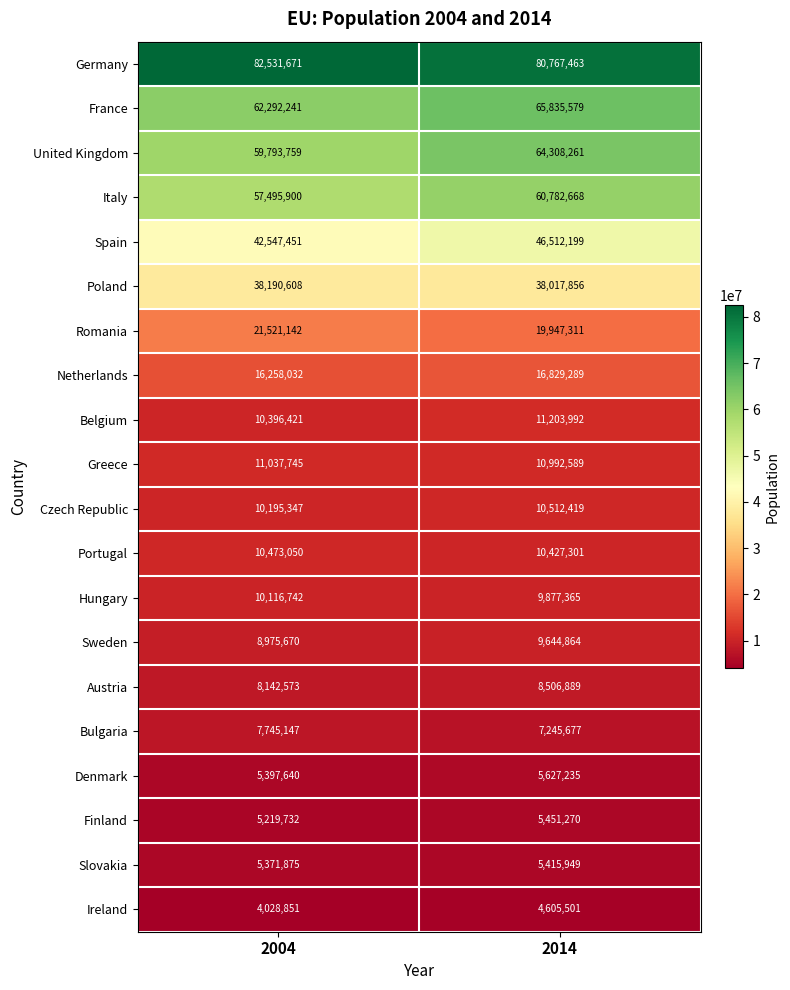

Where is Sweden nearest to the value 9310267?

2004